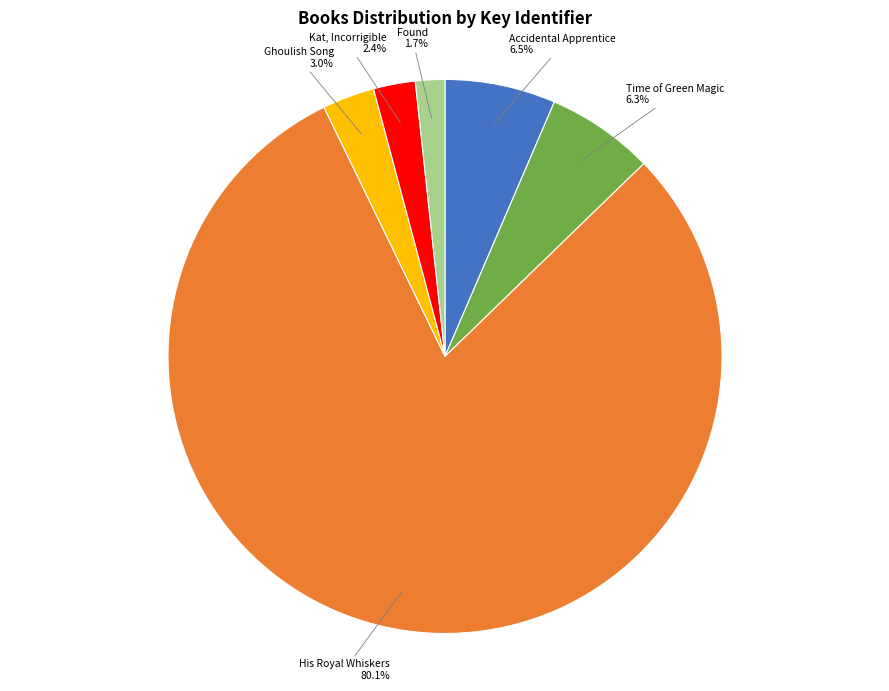

Which category accounts for the majority?

His Royal Whiskers